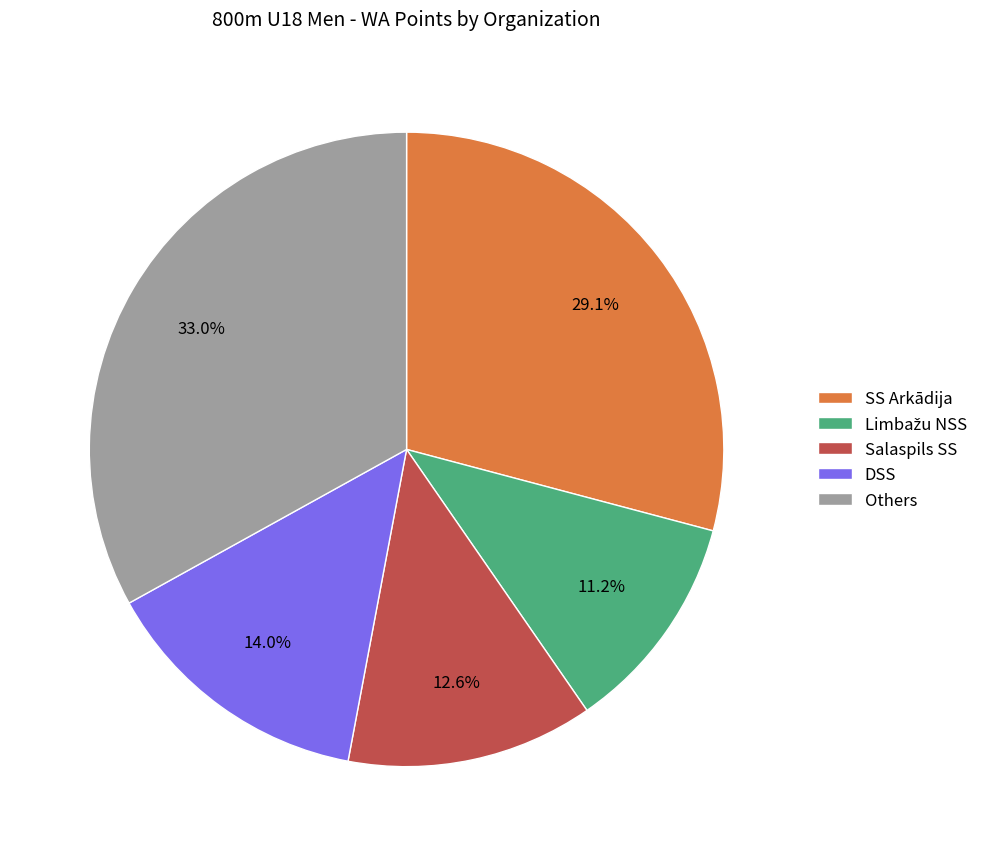

To the nearest percent, what is the difference between the largest and smallest slice percentages?

22%